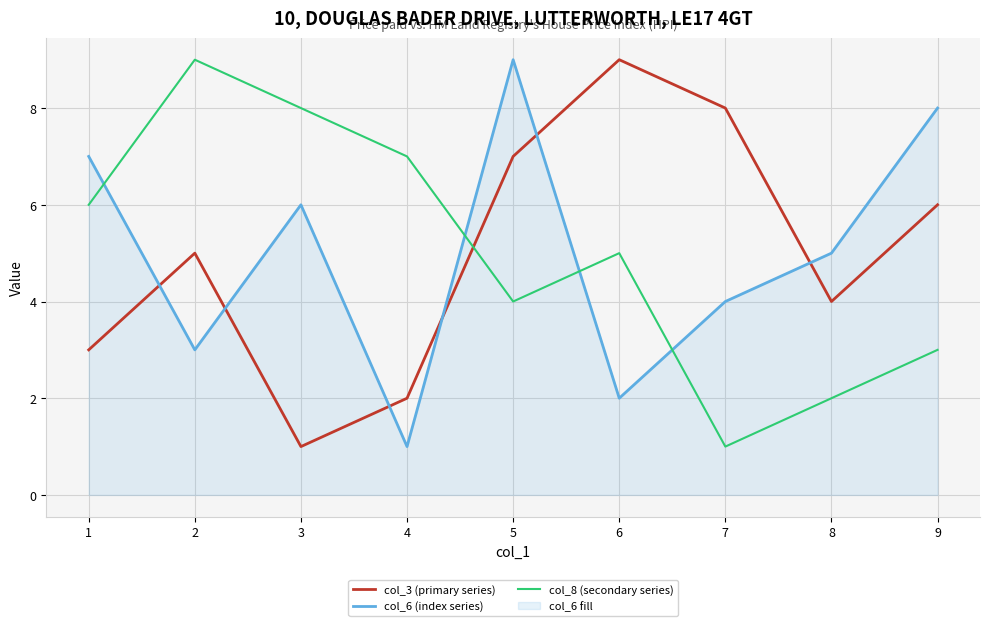

How many distinct data groups are displayed?

3